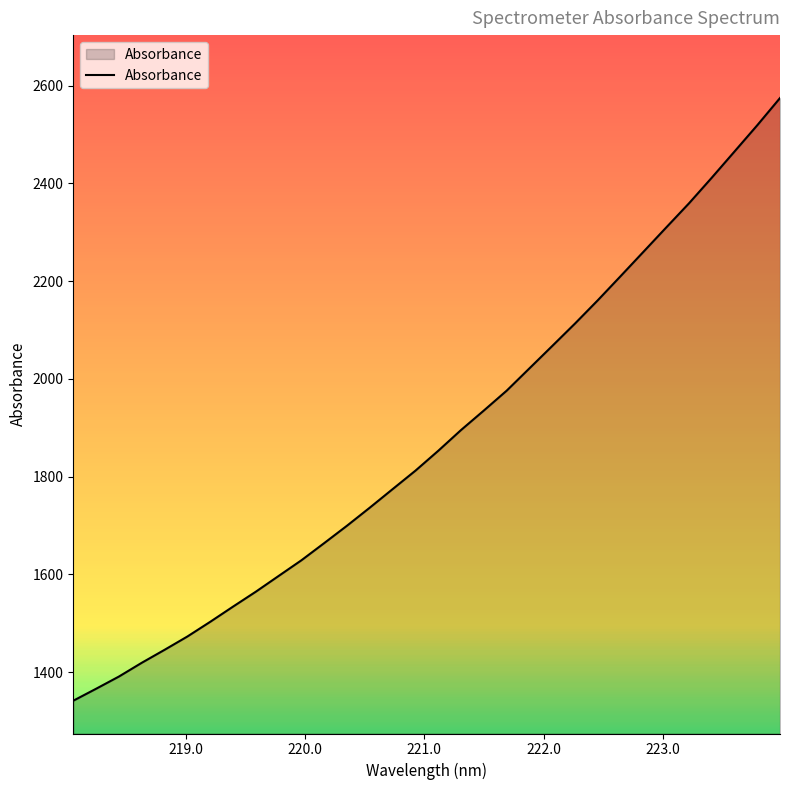

What is the difference between the maximum and minimum values?

1233.0